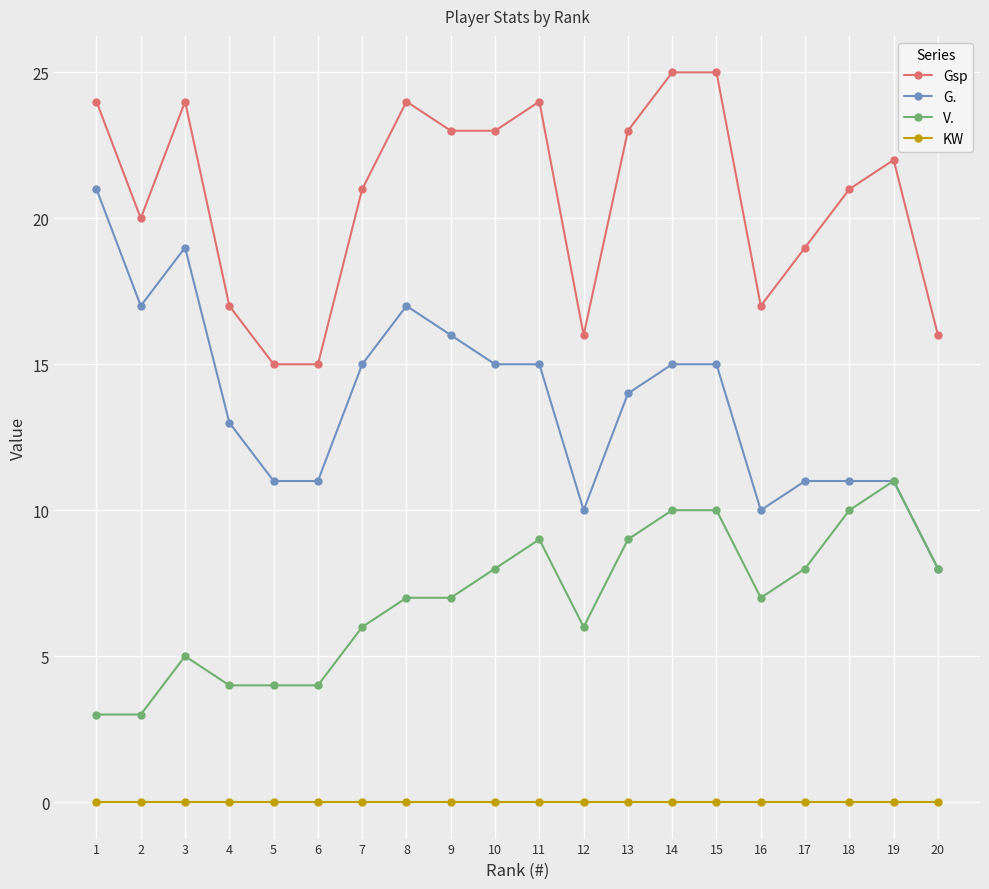

What is the difference between the maximum and second lowest values in the Gsp series?

10